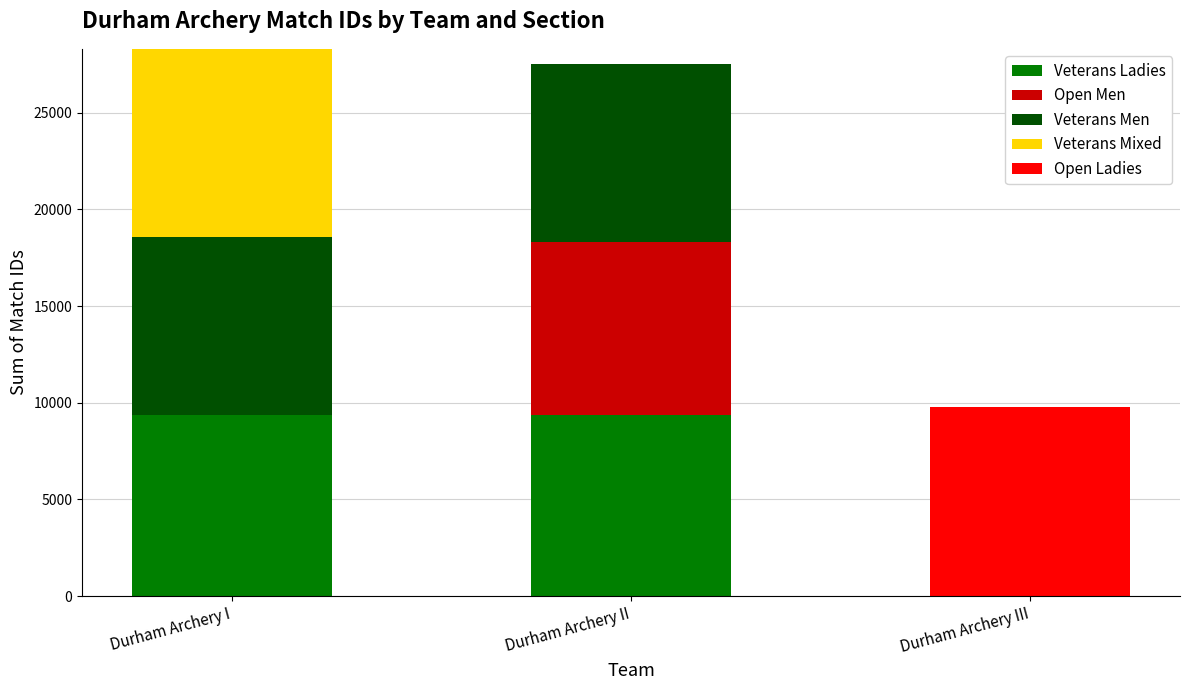

What is the average value of the Veterans Ladies series?

6246